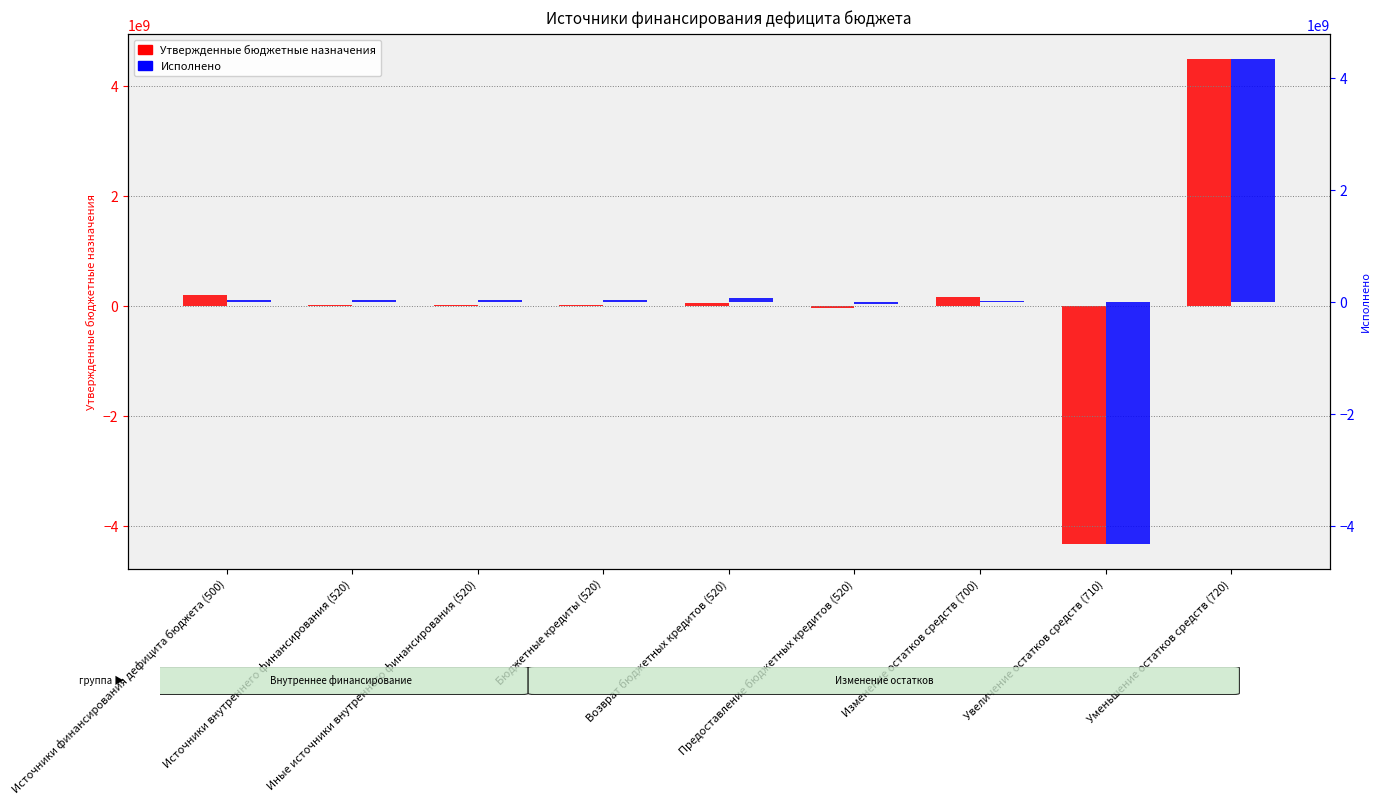

Which series has the largest range (max minus min)?

Утвержденные бюджетные назначения